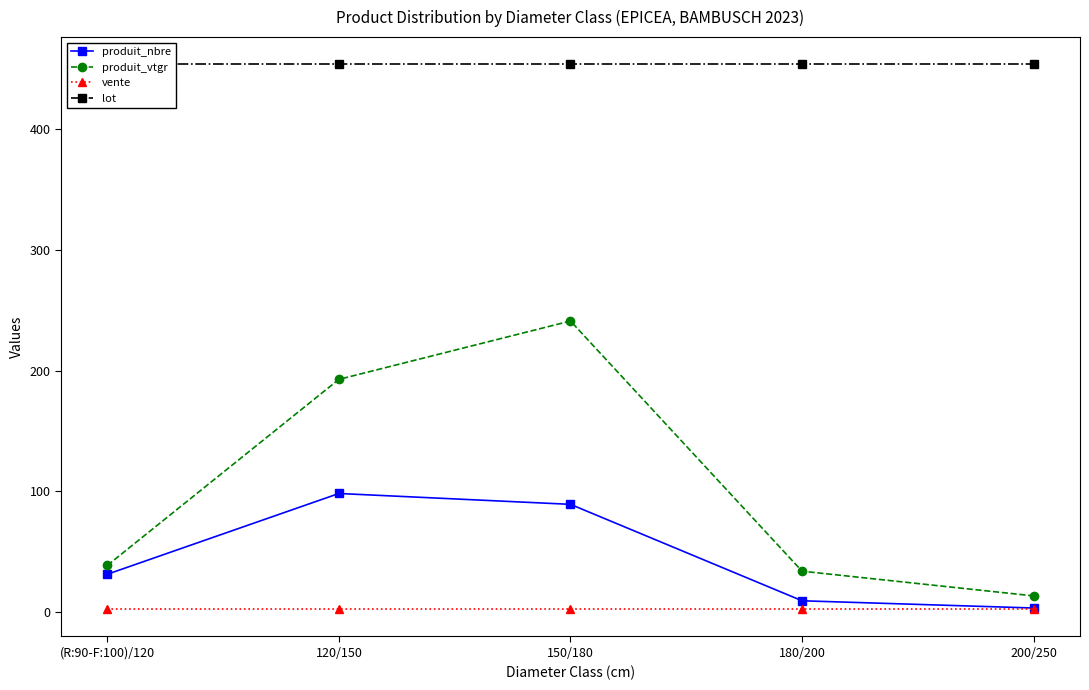

Which series has the largest total across all categories?

lot